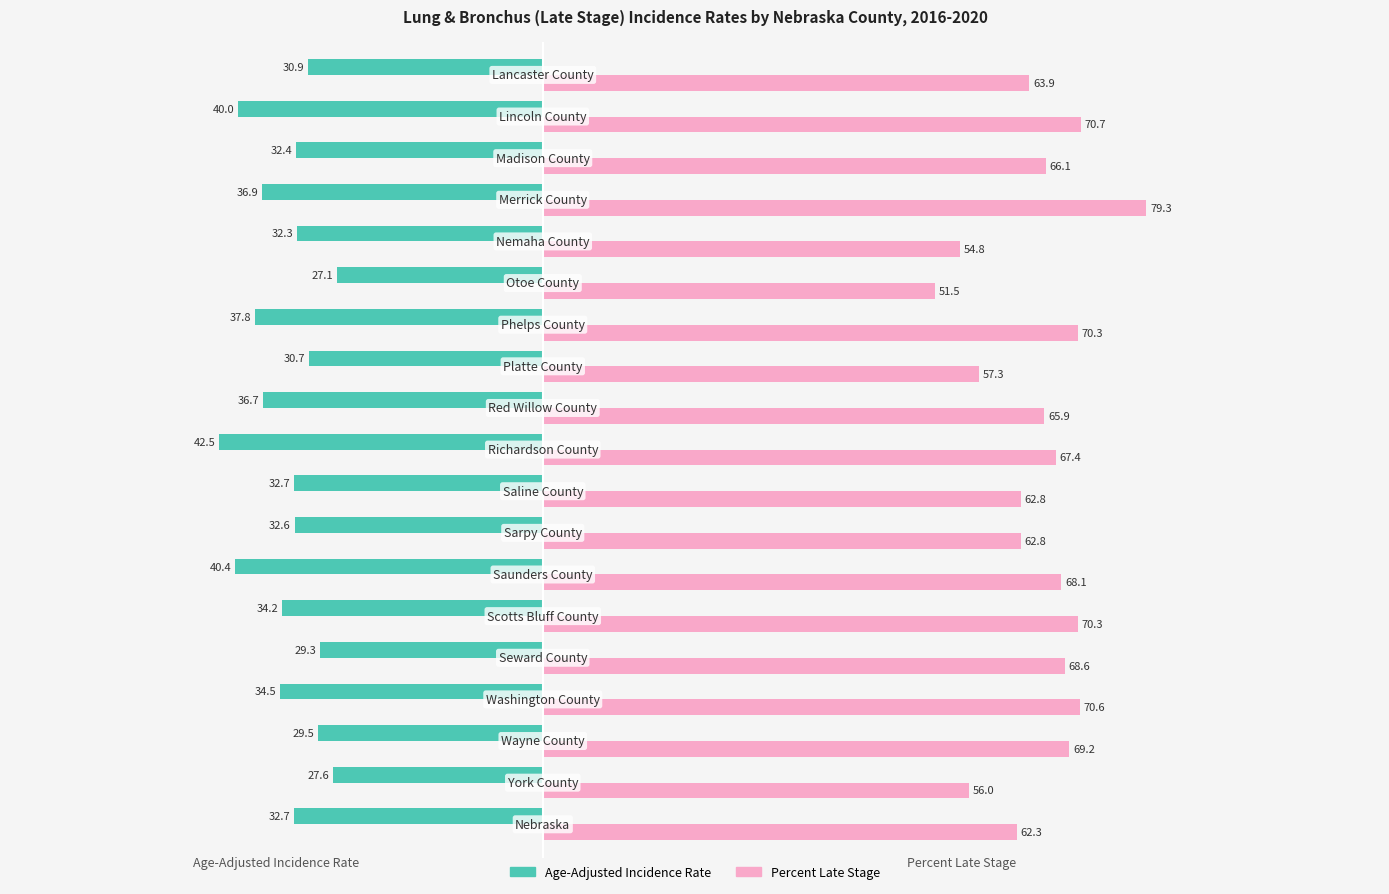

Which series has the largest total across all categories?

Percent Late Stage